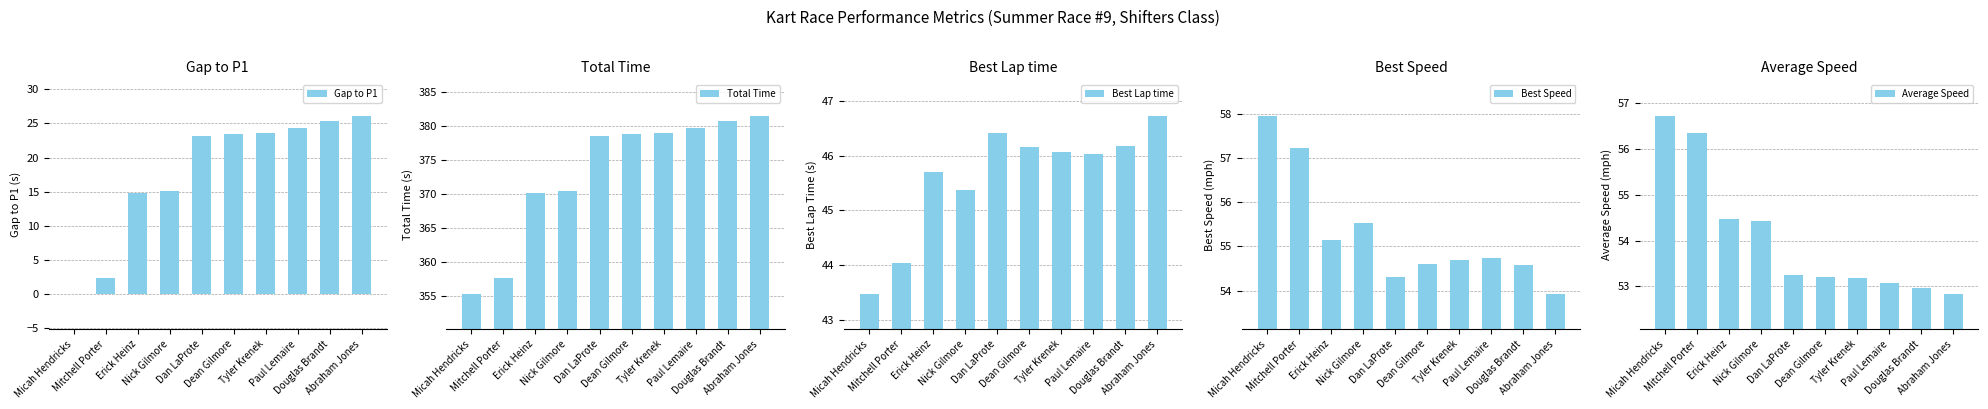

At which label is Best Speed closest to 55?

Erick Heinz